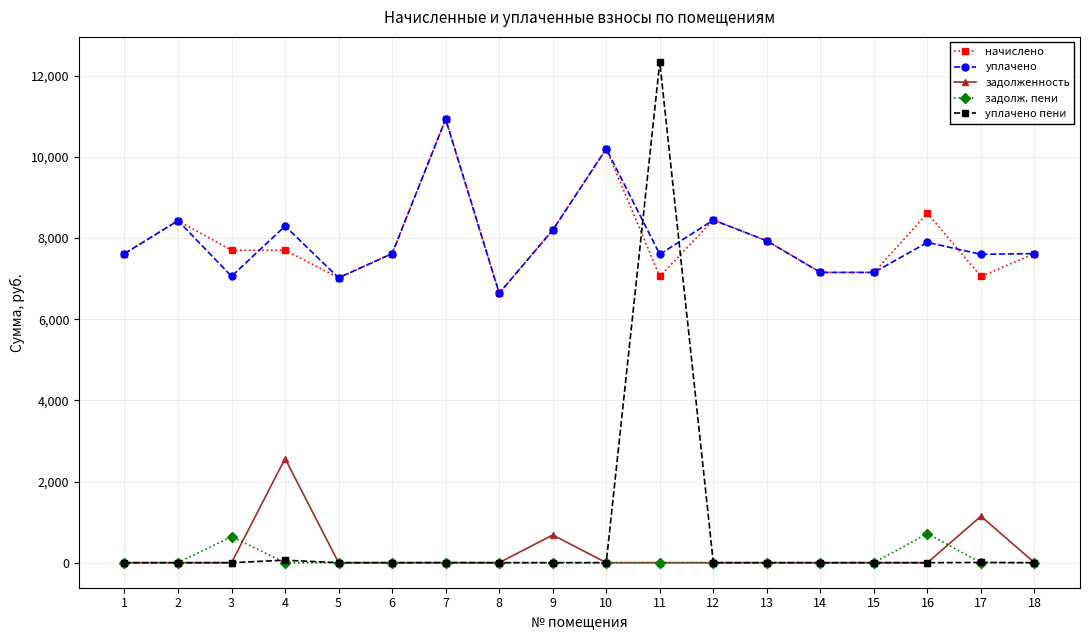

Is the value of начислено at 10 greater than the value of уплачено at 11?

Yes